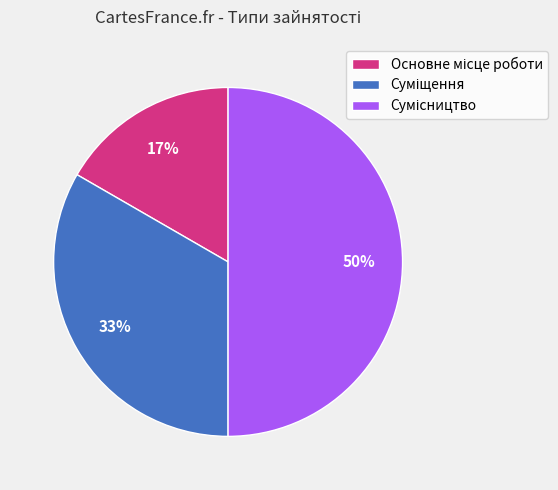

To the nearest percent, what is the difference between the largest and smallest slice percentages?

33%